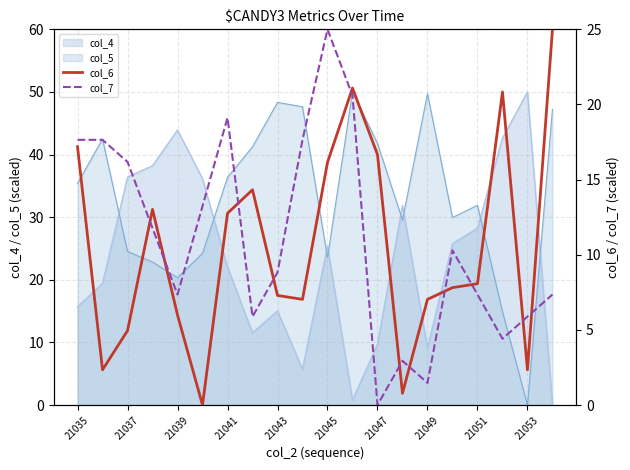

After their last crossing, which series has the higher values: col_5 or col_4?

col_5